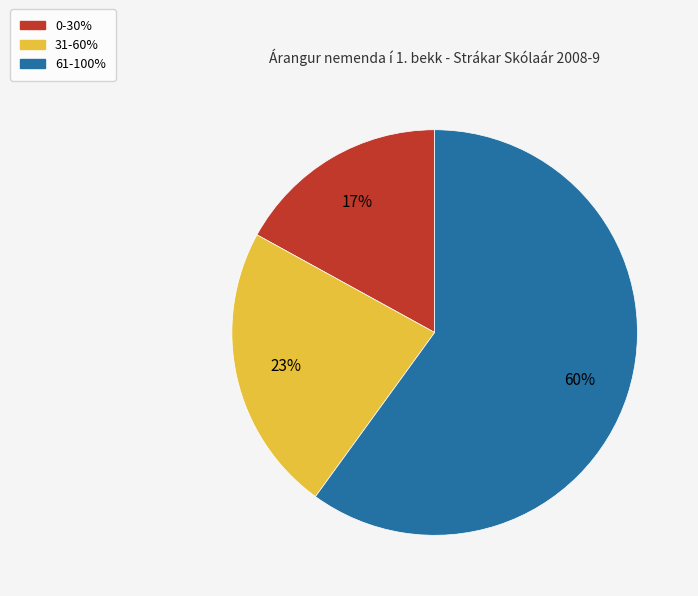

Which slice is the largest?

61-100%